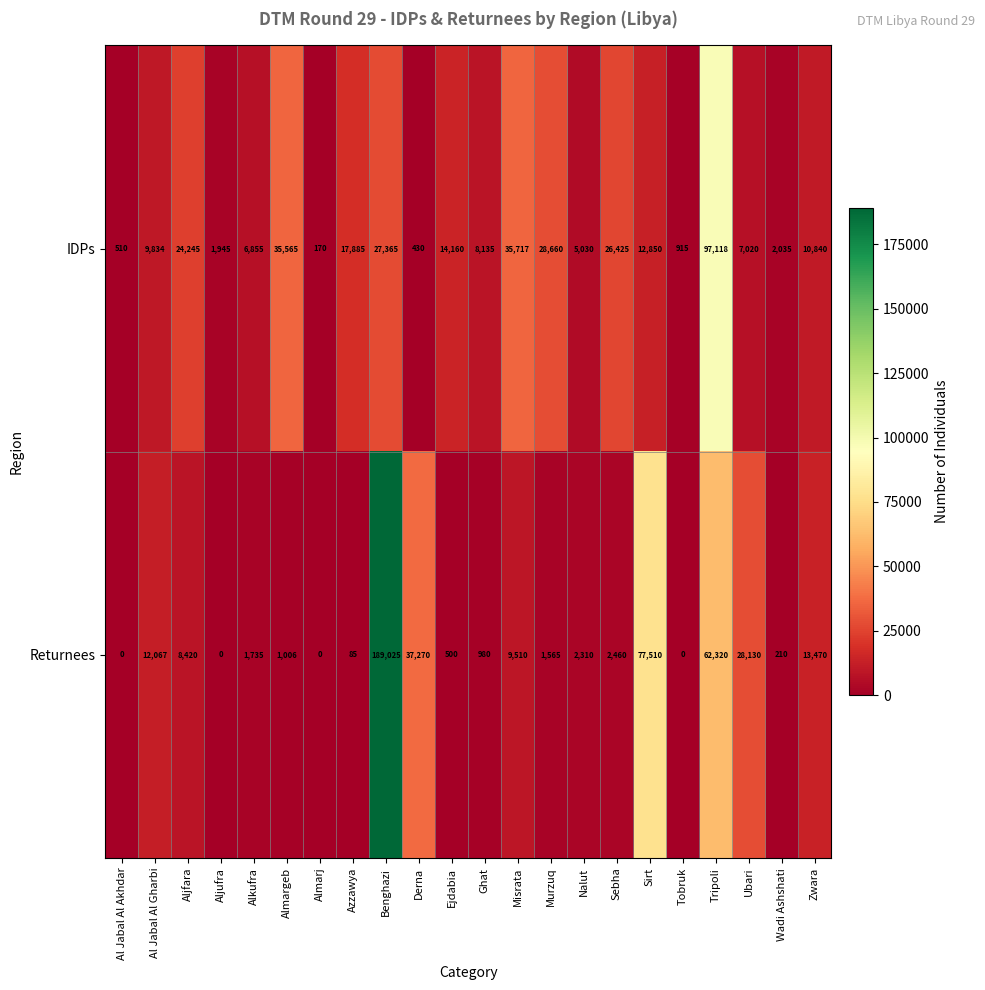

Read the IDPs value at Ejdabia, to the nearest 100.

14200